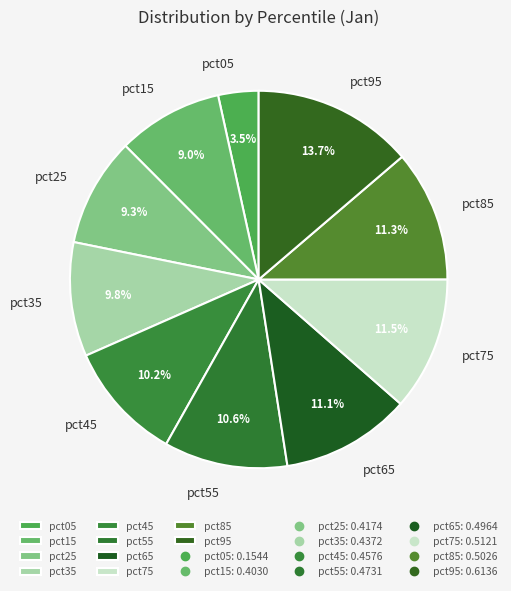

Combined, what portion of the pie is pct95 and pct65?

24.8%